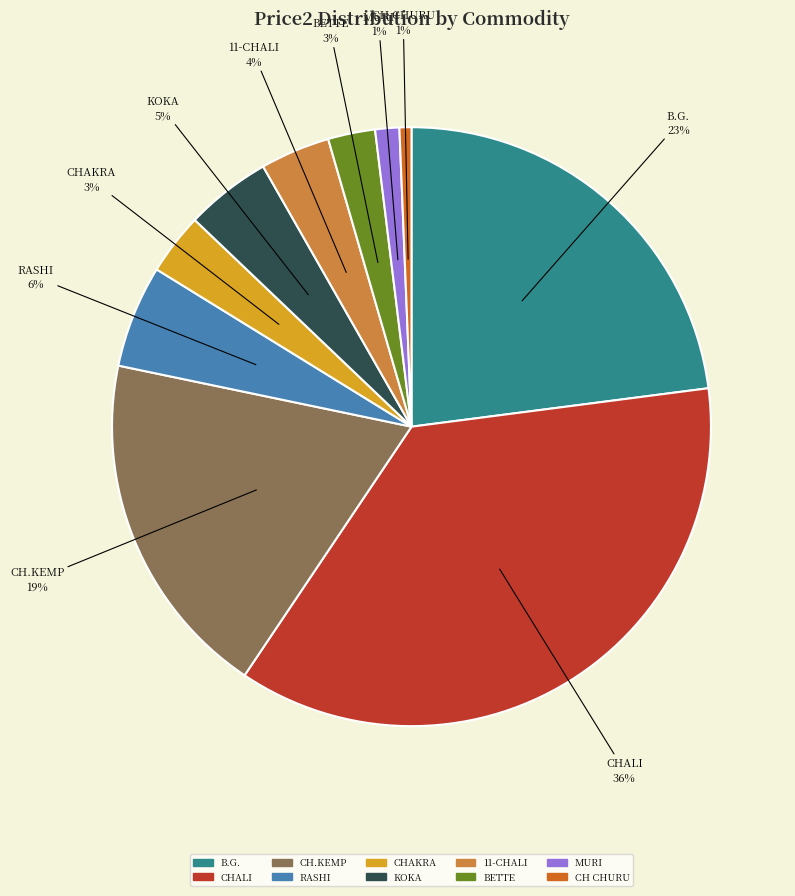

Is there a majority slice in this chart?

No